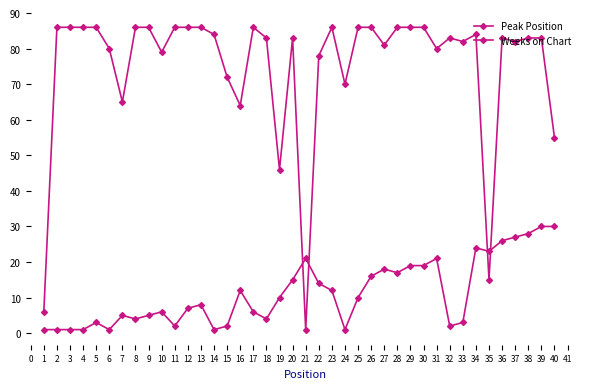

Reading right to left, what are all the values shown in this chart?

Peak Position: 30	30	28	27	26	23	24	3	2	21	19	19	17	18	16	10	1	12	14	21	15	10	4	6	12	2	1	8	7	2	6	5	4	5	1	3	1	1	1	1
Weeks on Chart: 55	83	83	82	83	15	84	82	83	80	86	86	86	81	86	86	70	86	78	1	83	46	83	86	64	72	84	86	86	86	79	86	86	65	80	86	86	86	86	6